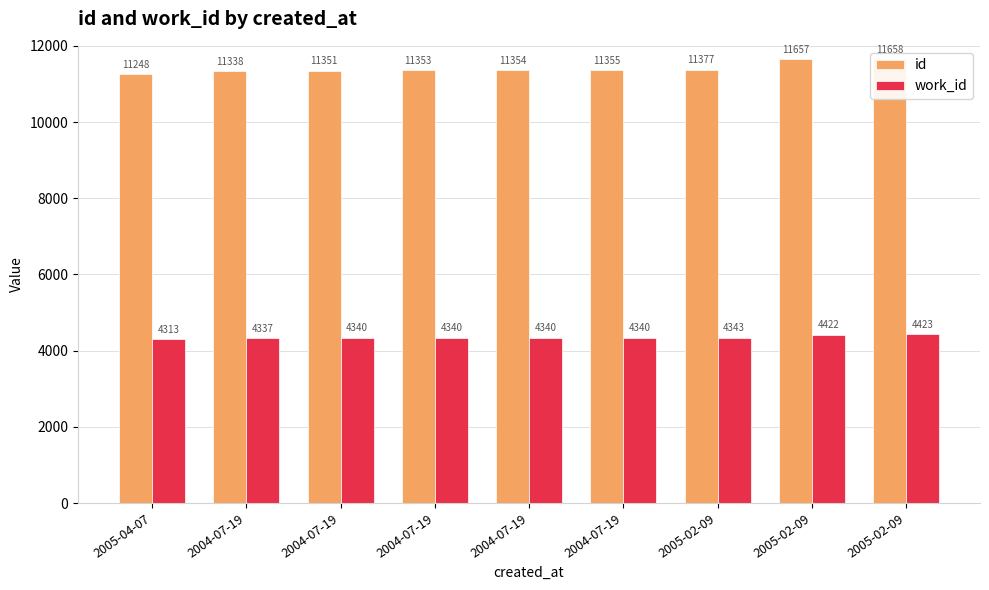

Reading left to right, list all the values displayed in this chart.

id: 11248	11338	11351	11353	11354	11355	11377	11657	11658
work_id: 4313	4337	4340	4340	4340	4340	4343	4422	4423